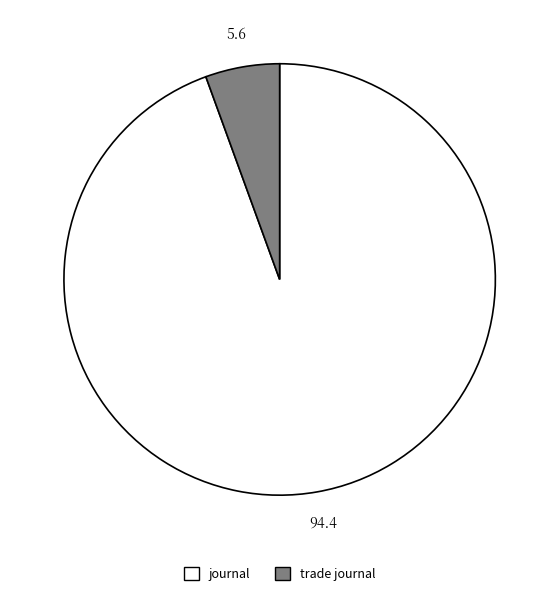

Combined, do trade journal and journal account for over 50%?

Yes